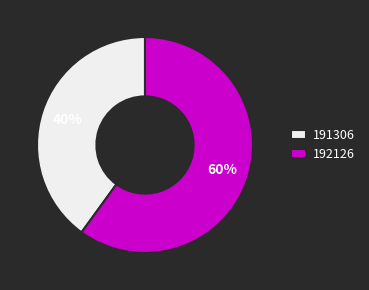

Is it true that 191306 is 40% of the pie?

True